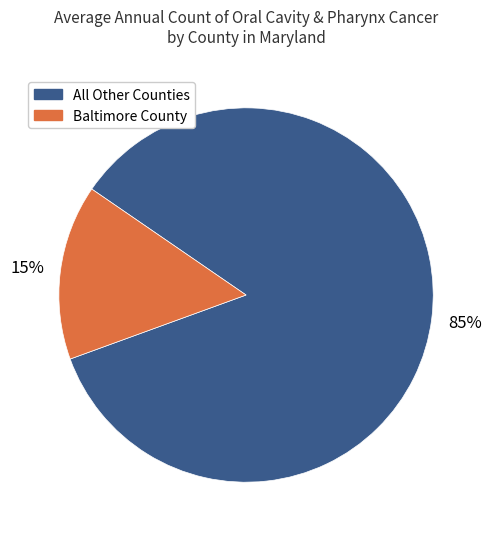

Does any single category account for the majority?

Yes